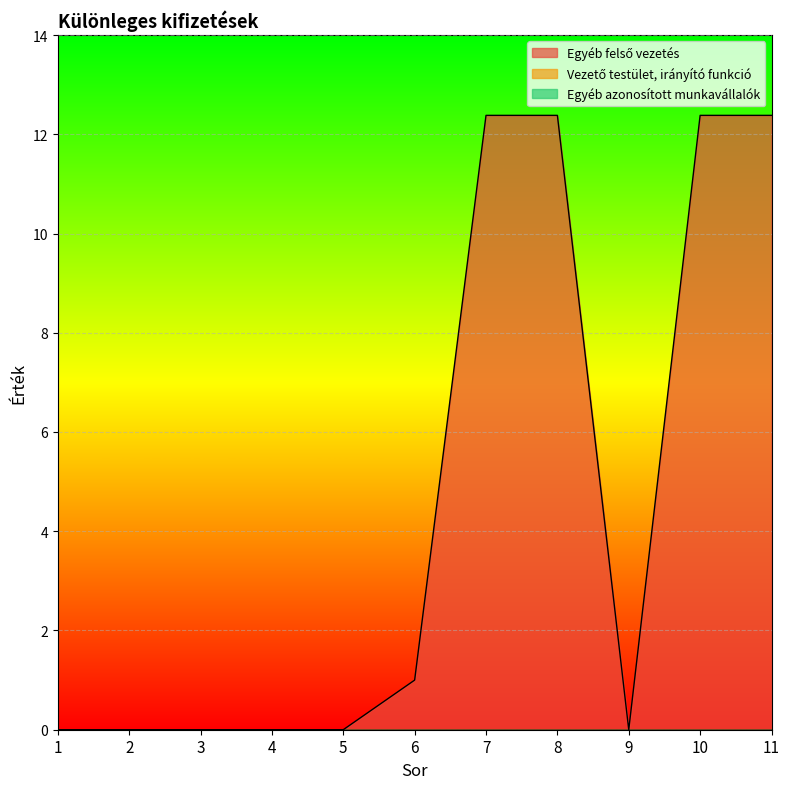

The value of Vezető testület, irányító funkció at 8 is 0.0. True or false?

True